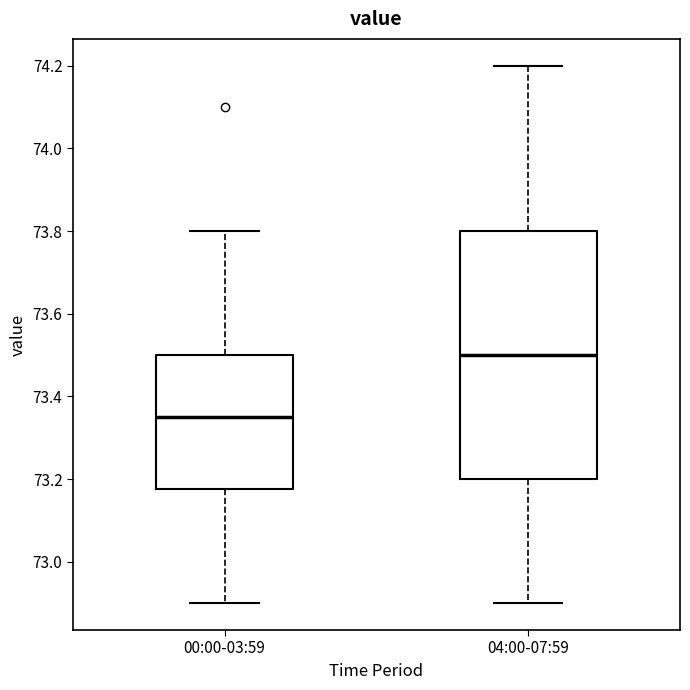

Reading left to right, read every box against the y-axis: the position of its median line, the range the box covers, and the ends of its whiskers. The values are not printed on the chart, so give them approximately, as read against the axis.

00:00-03:59: median 73.36, box 73.18 to 73.50, whiskers 72.90 to 73.80
04:00-07:59: median 73.50, box 73.20 to 73.80, whiskers 72.90 to 74.20